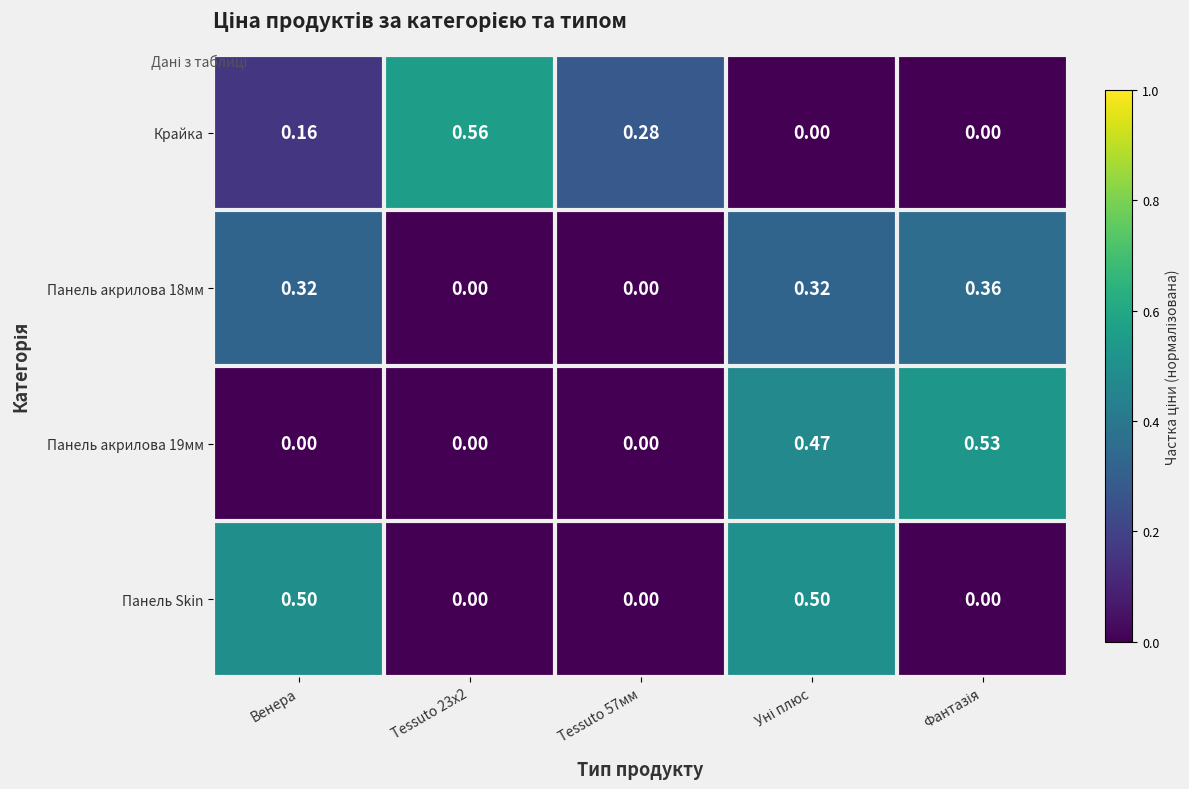

Which series has the largest range (max minus min)?

Крайка